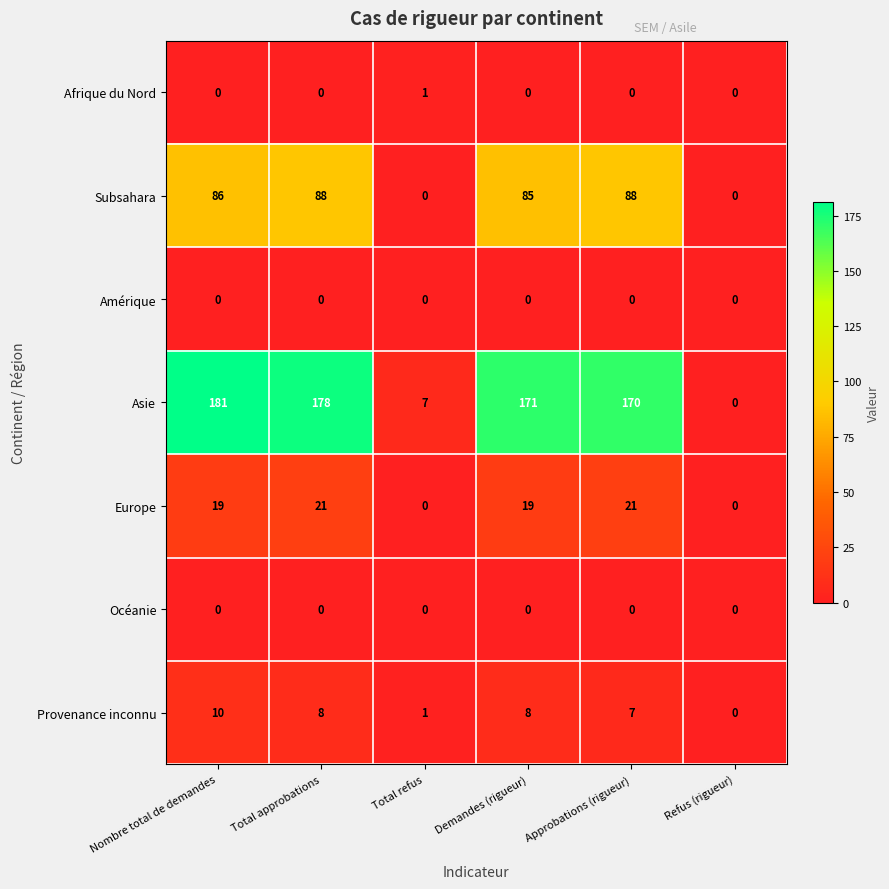

What is the average value of the Europe series?

13